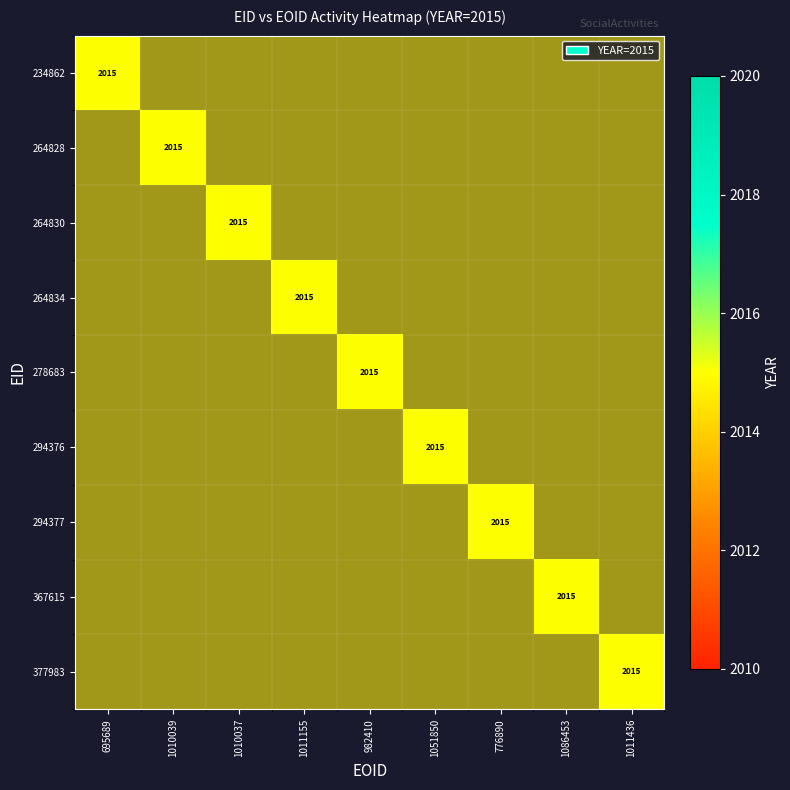

At how many categories does at least one series exceed 848?

9